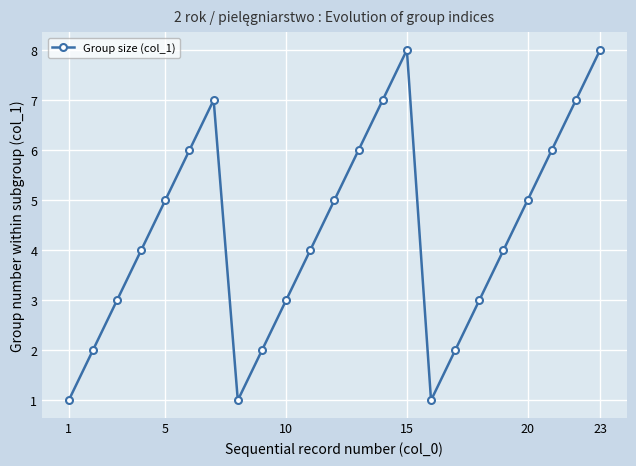

What is the maximum value shown in the chart?

8